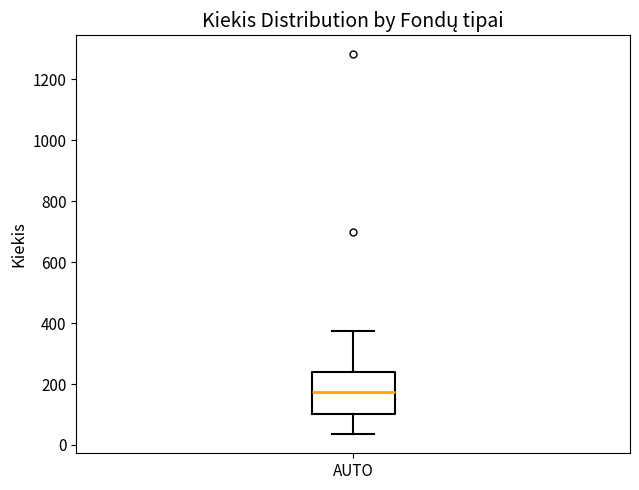

Transcribe this box plot: give where the median line is, the range the box spans, and where the two whiskers end, as read against the y-axis. The values are not printed on the chart, so give them approximately, as read against the axis.

median 180, box 100 to 240, whiskers 40 to 380